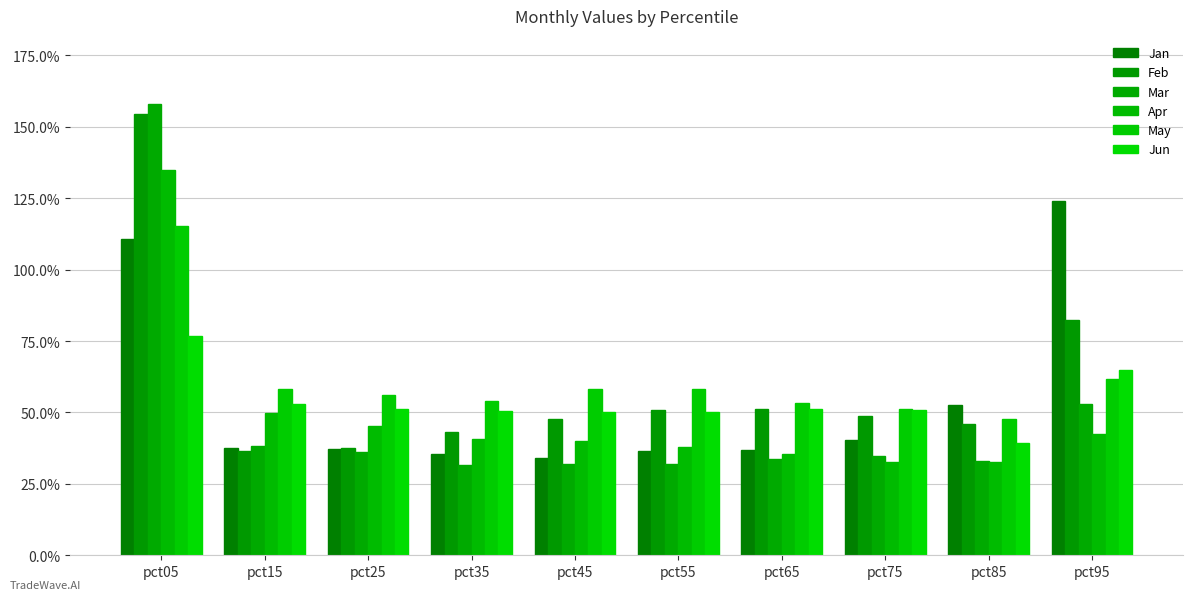

What is the approximate value of May at pct25?

0.6